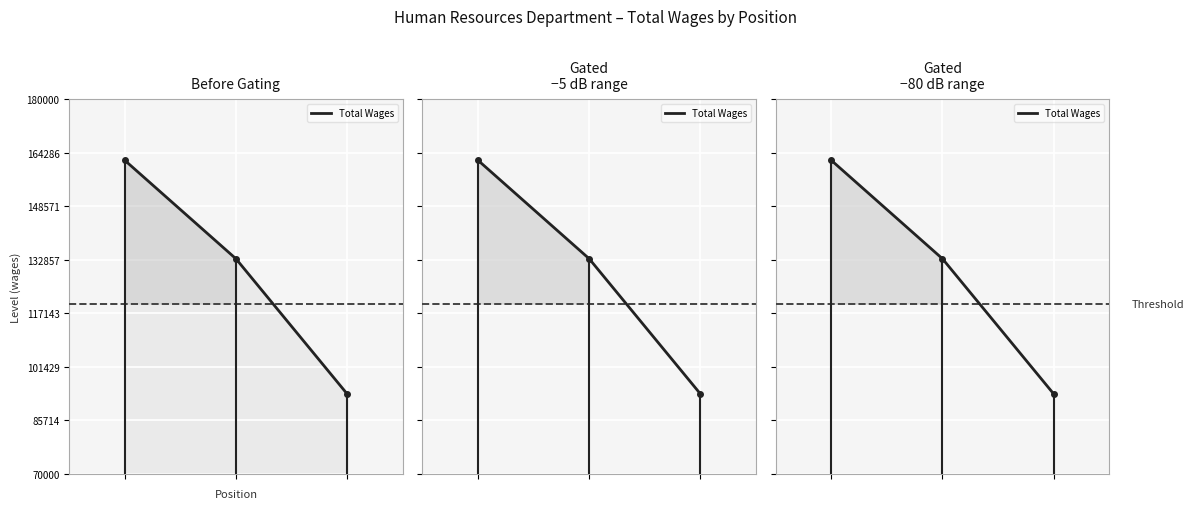

What is the difference between the maximum and minimum values?

68593